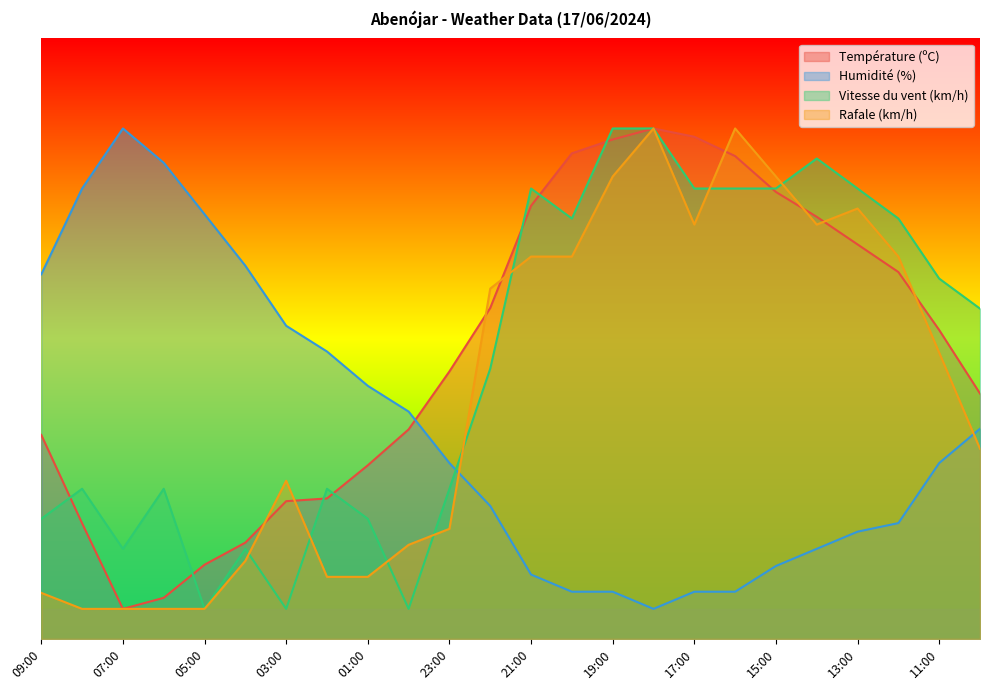

How many times do Rafale (km/h) and Vitesse du vent (km/h) cross each other?

10